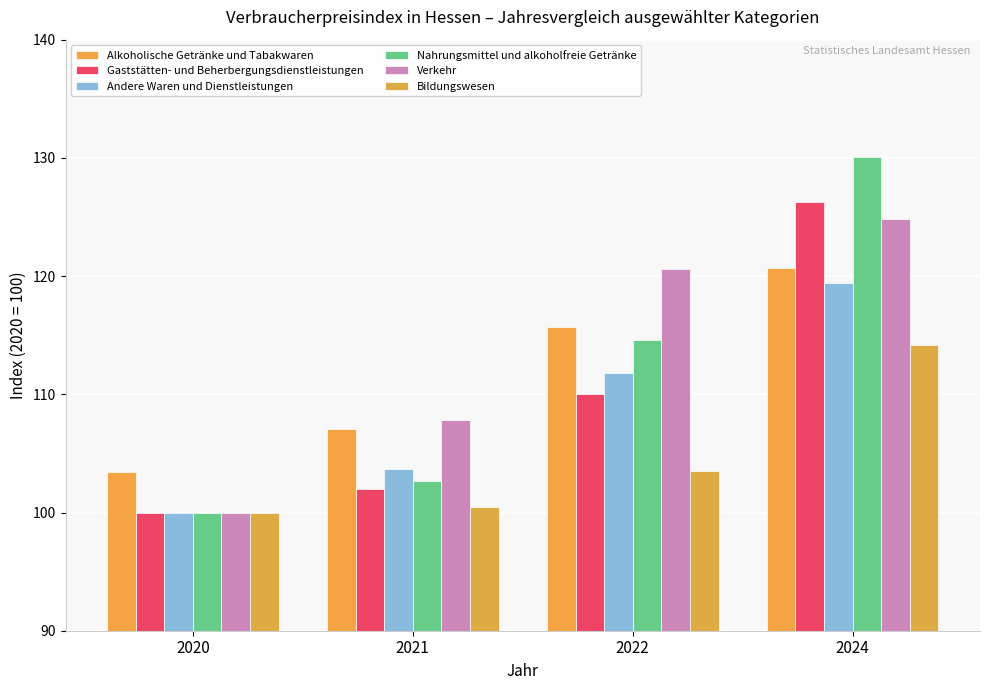

Is it true that Andere Waren und Dienstleistungen equals 172.6 at 2022?

False